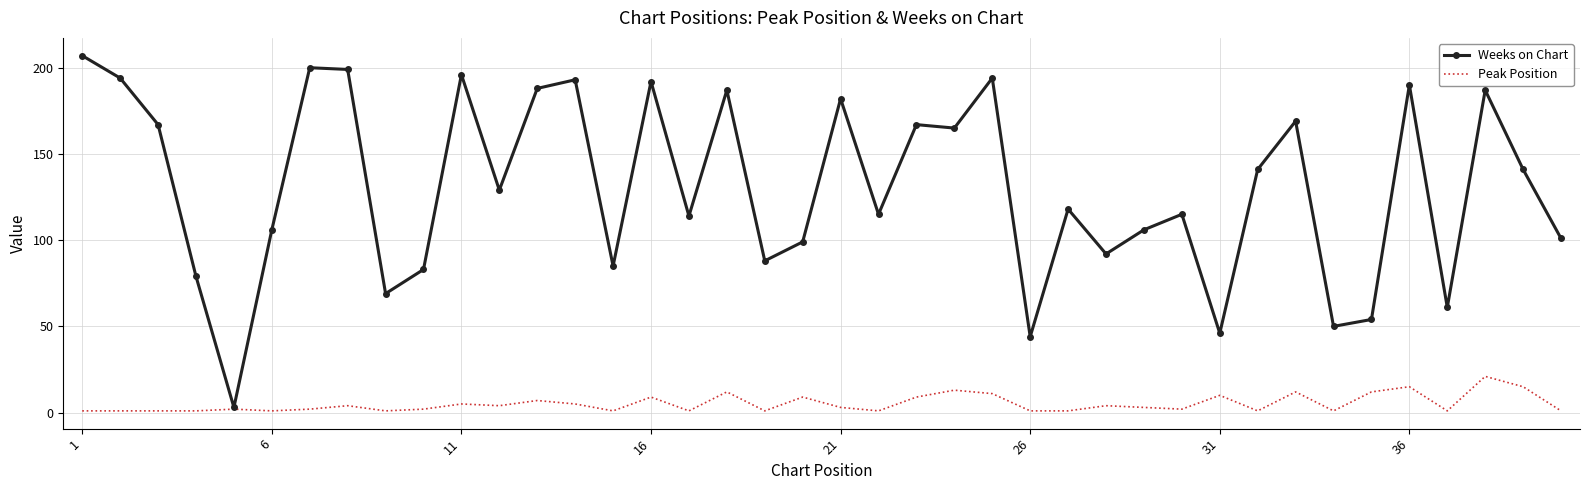

What is the average value of the Weeks on Chart series?

130